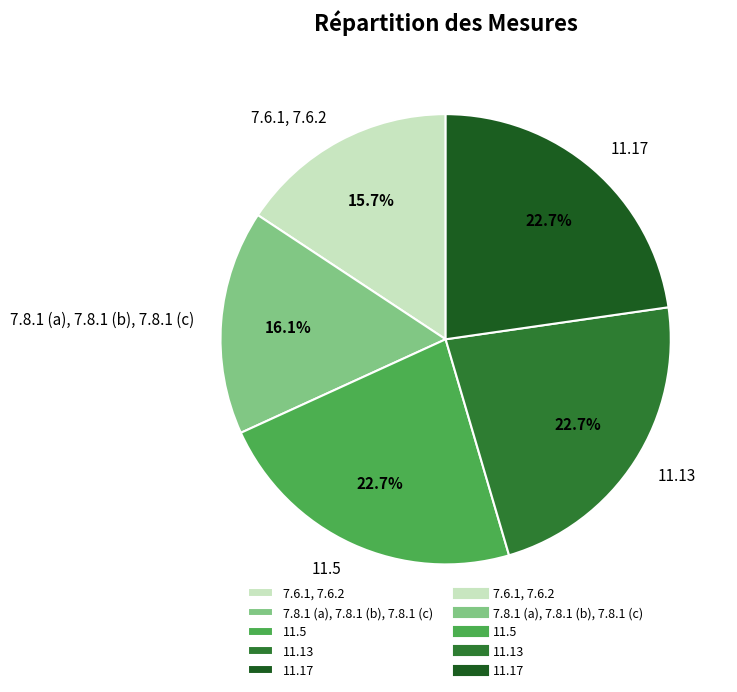

Approximately how many times larger is the value at 11.5 compared to 7.6.1, 7.6.2?

1.4